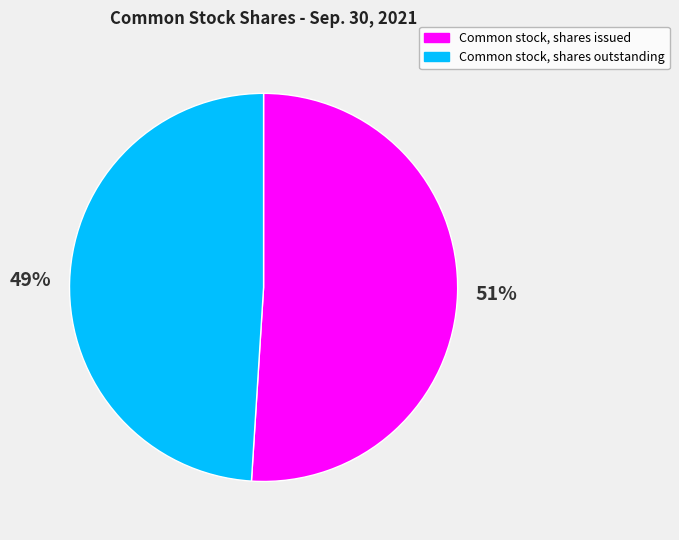

Which slice is the largest?

Common stock, shares issued